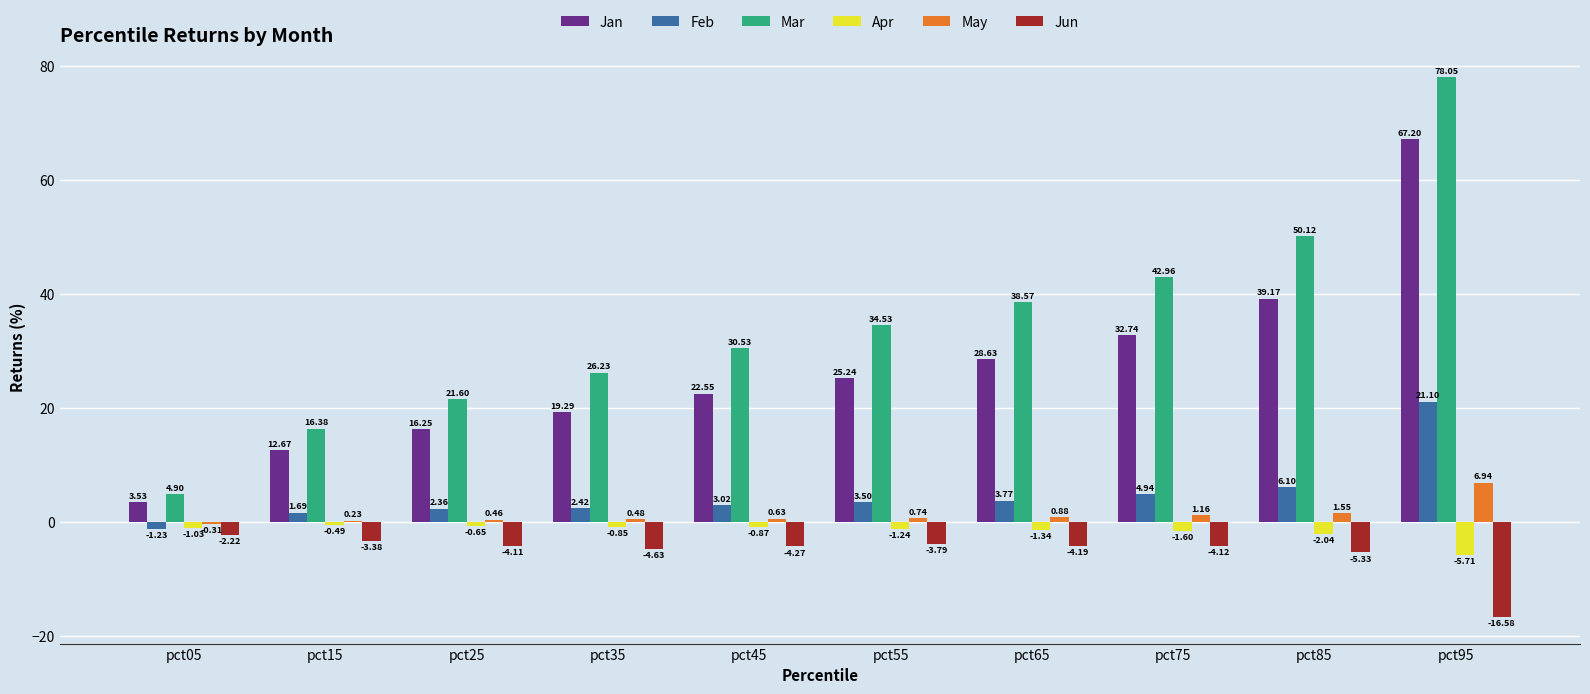

What is the total value across all series at pct85?

89.6